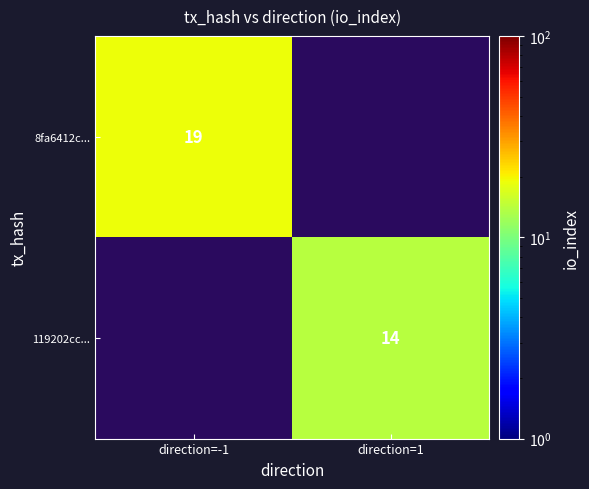

What is the greatest value displayed?

19.0